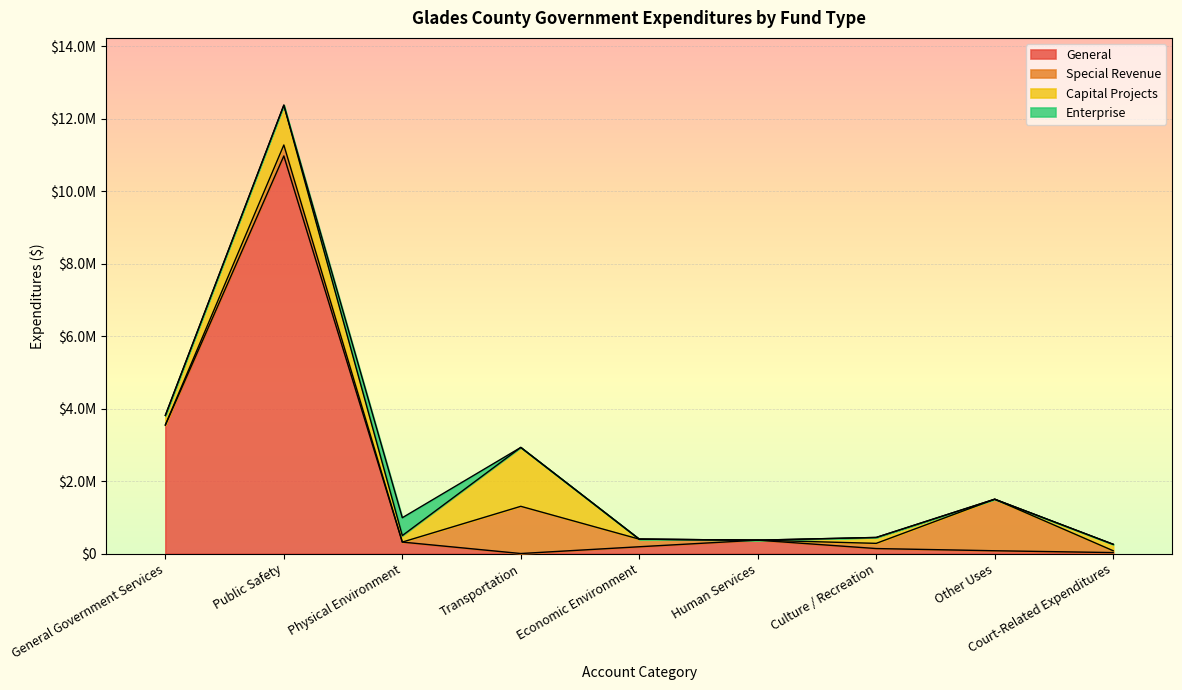

What is the difference between the maximum and minimum values in the Special Revenue series?

1421988